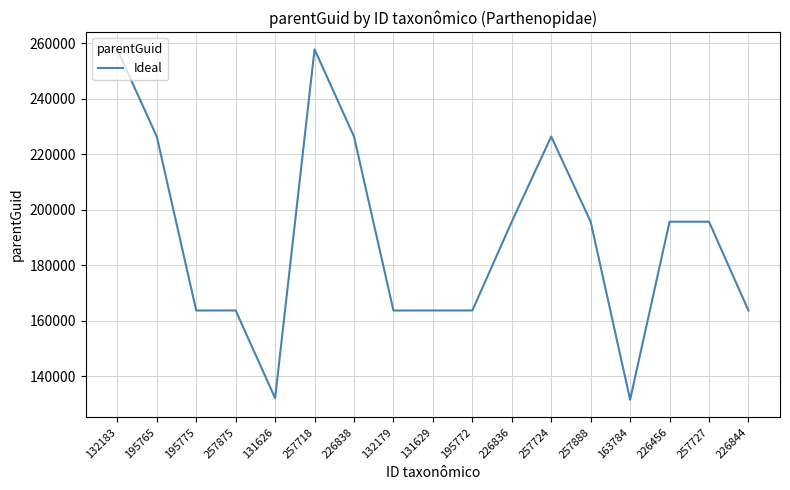

What is the maximum value shown in the chart?

257887